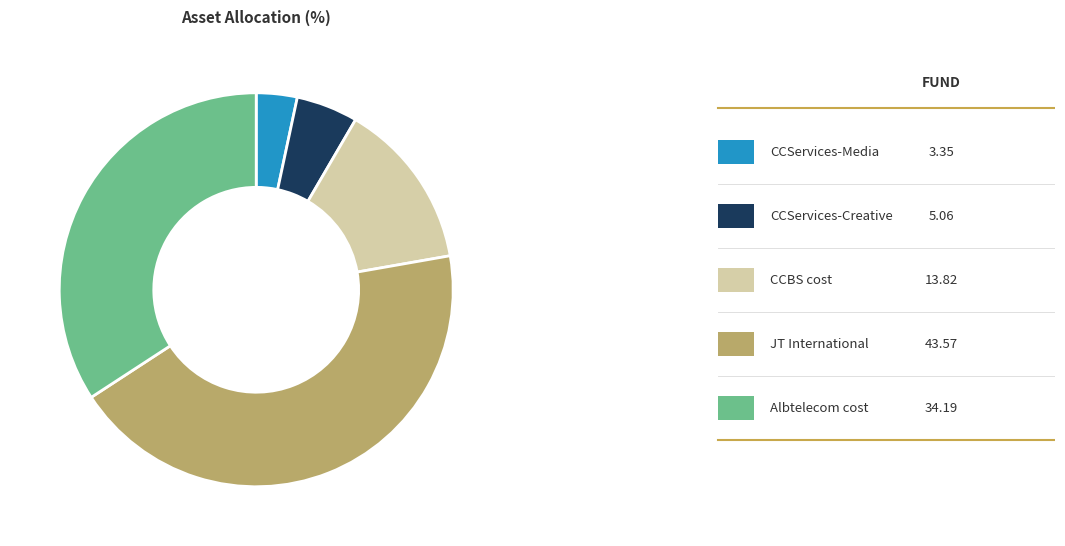

Is there any slice that represents more than half of the pie?

No